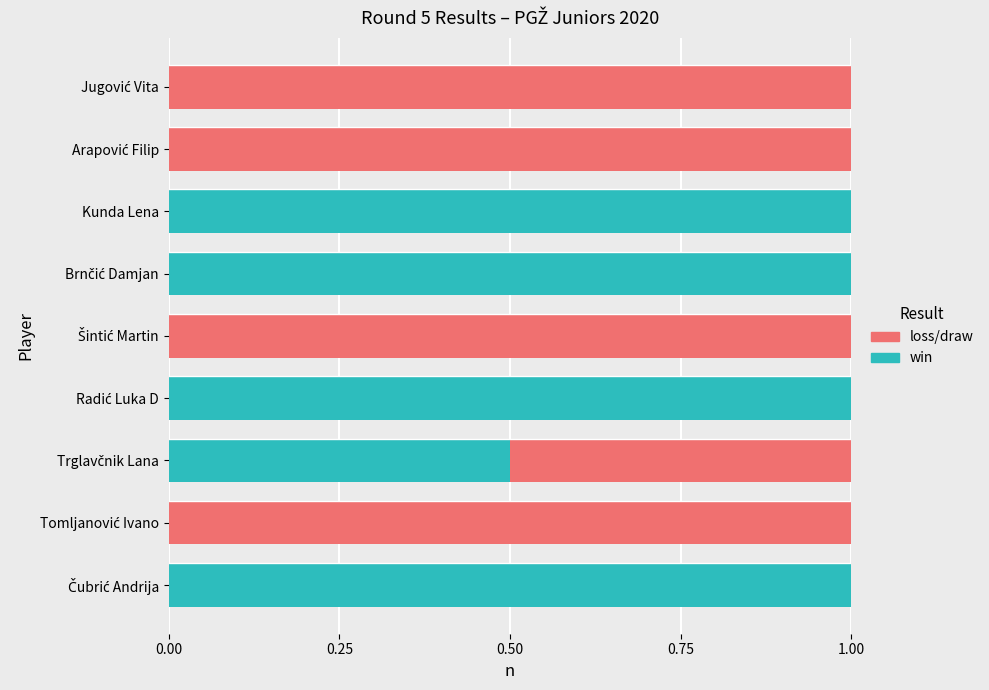

What is the maximum value for win?

1.0